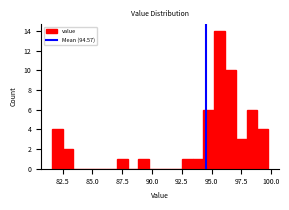

Around what value on the x-axis is the tallest bar? Give the approximate position of its centre, as read against the axis.

95.5